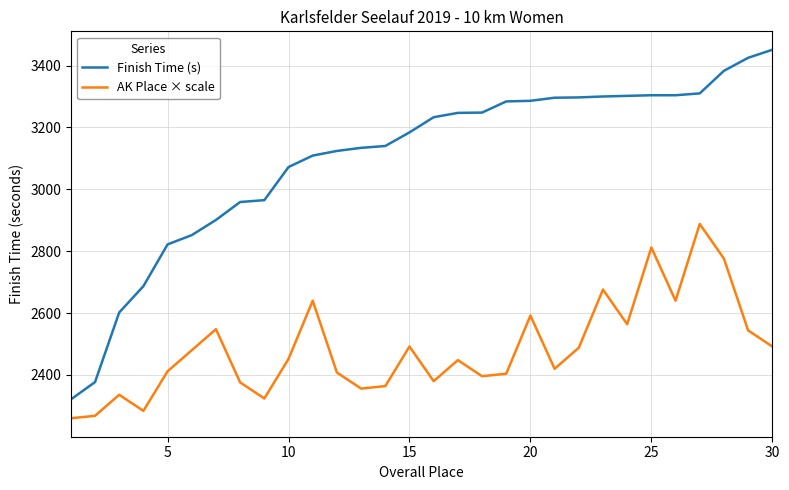

True or false: Finish Time (s) and AK Place × scale intersect in this chart.

False